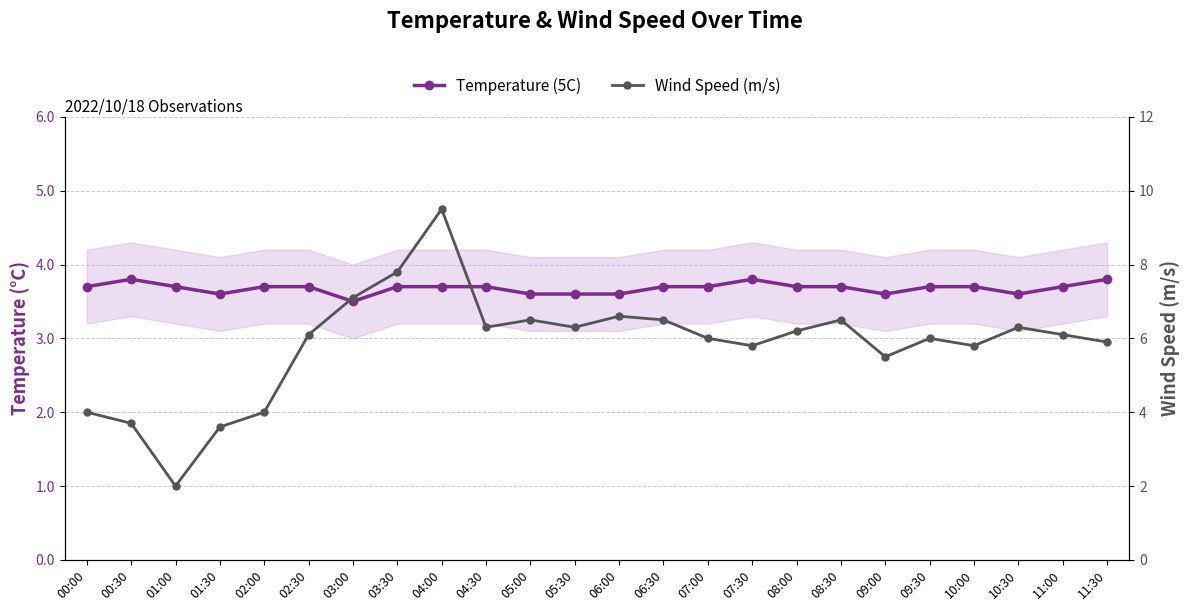

What is the label of the 11th point from the left?

05:00